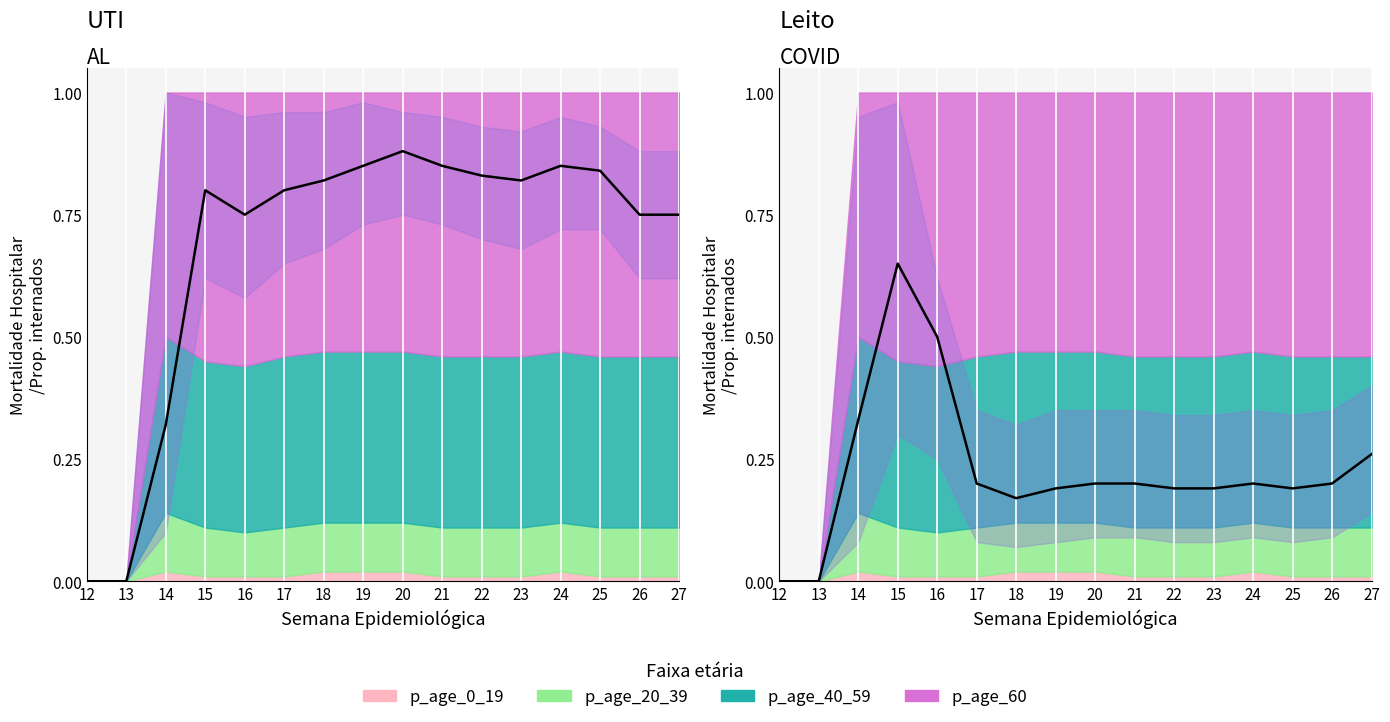

Reading left to right, what are all the values shown in this chart?

p_age_0_19: 0.0	0.0	0.0	0.0	0.0	0.0	0.0	0.0	0.0	0.0	0.0	0.0	0.0	0.0	0.0	0.0
p_age_20_39: 0.0	0.0	0.1	0.1	0.1	0.1	0.1	0.1	0.1	0.1	0.1	0.1	0.1	0.1	0.1	0.1
p_age_40_59: 0.0	0.0	0.4	0.3	0.3	0.3	0.3	0.3	0.3	0.3	0.3	0.3	0.3	0.3	0.3	0.3
p_age_60: 0.0	0.0	0.5	0.6	0.6	0.5	0.5	0.5	0.5	0.5	0.5	0.5	0.5	0.5	0.5	0.5